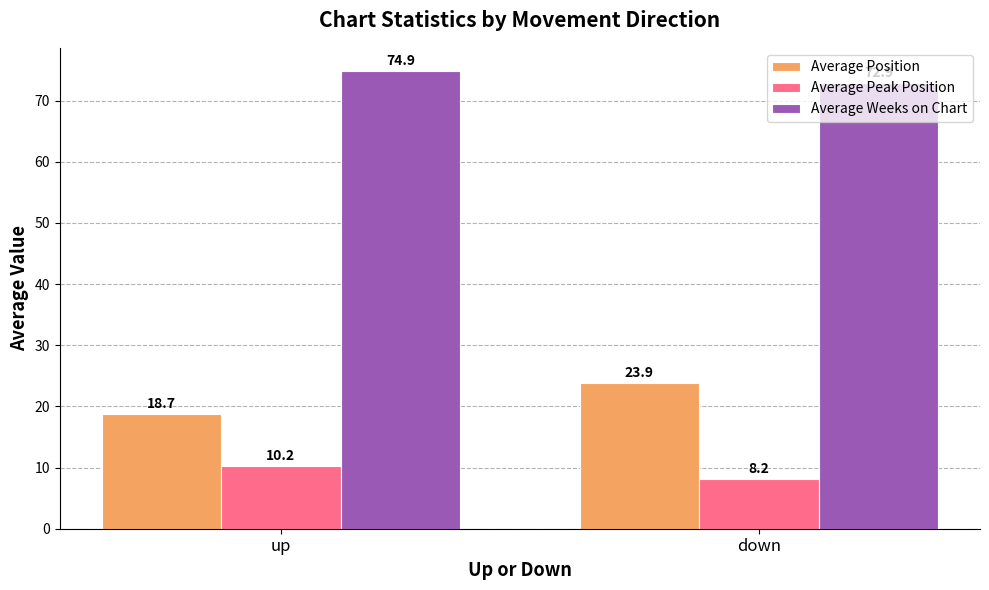

Reading left to right, list all the values displayed in this chart.

Average Position: 18.7	23.9
Average Peak Position: 10.2	8.2
Average Weeks on Chart: 74.9	72.9